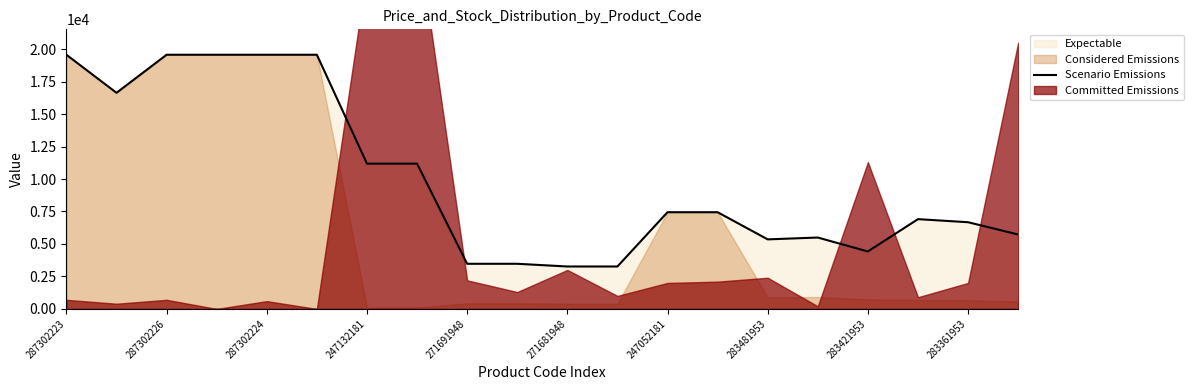

The value of Scenario Emissions at 283361953 is 10248.3. True or false?

False